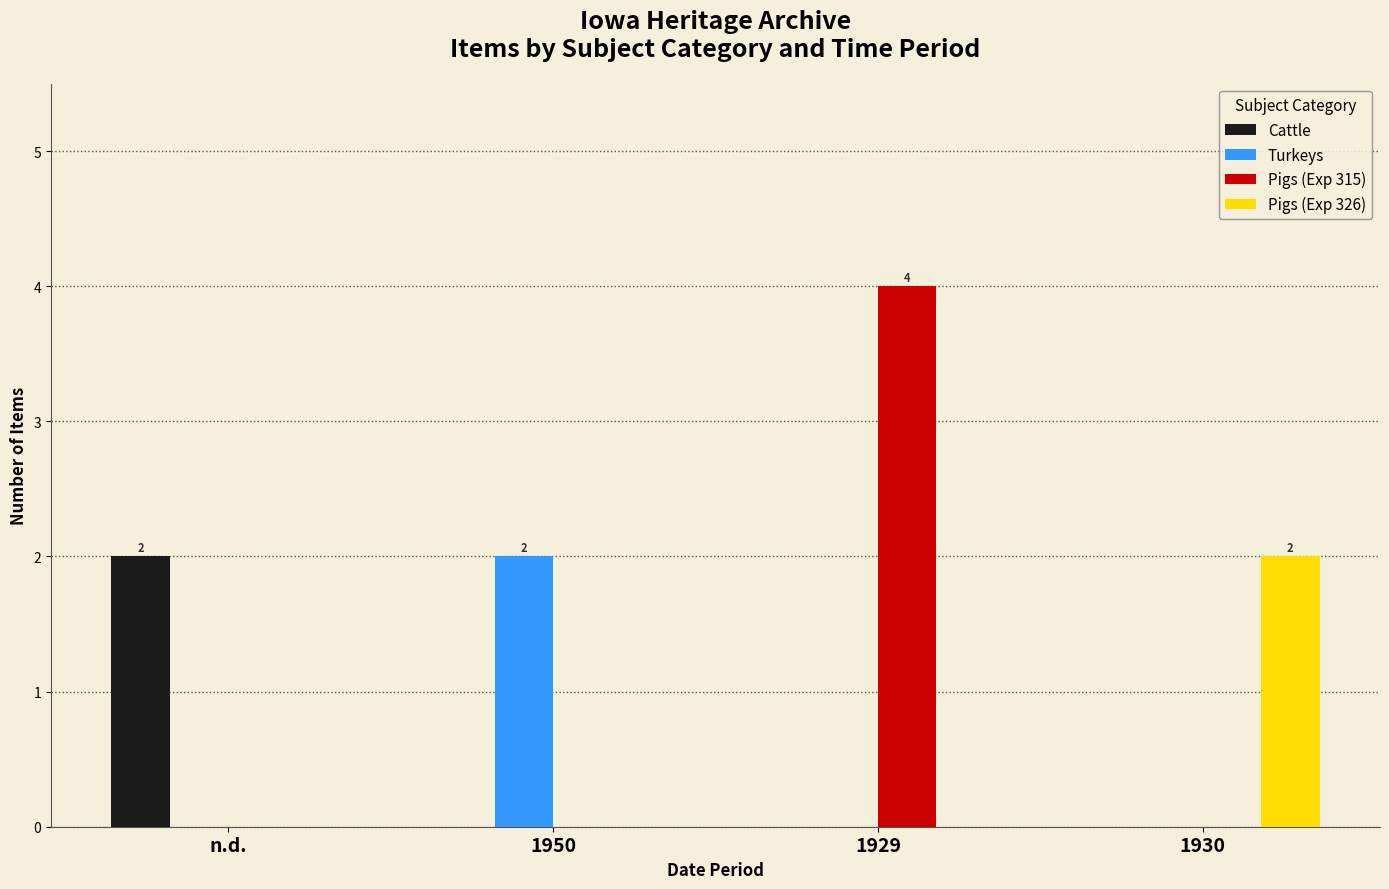

Between n.d. and 1929, which series saw the biggest shift?

Pigs (Exp 315)